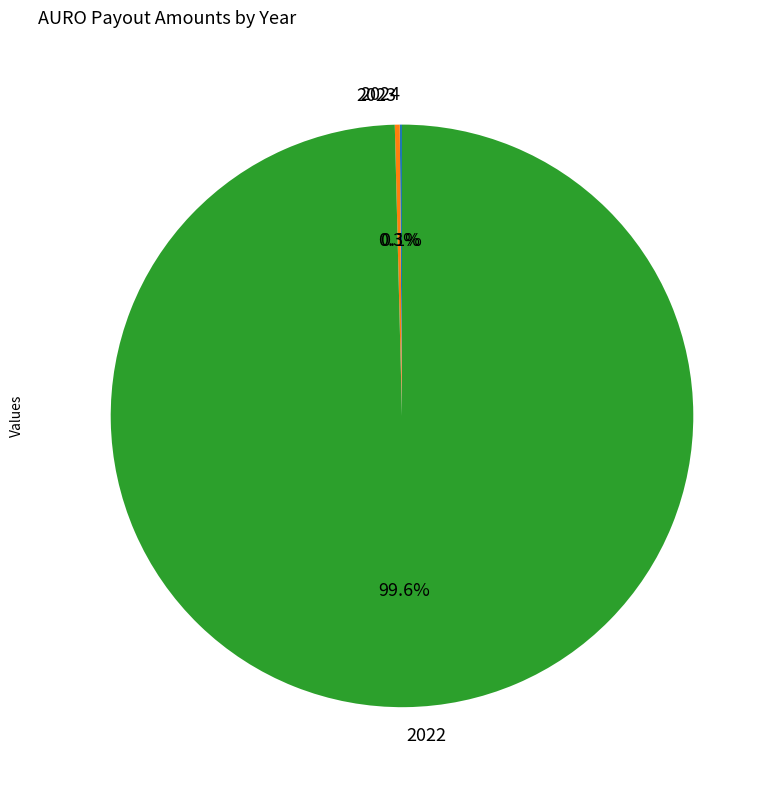

Which slice represents more than half of the pie?

2022